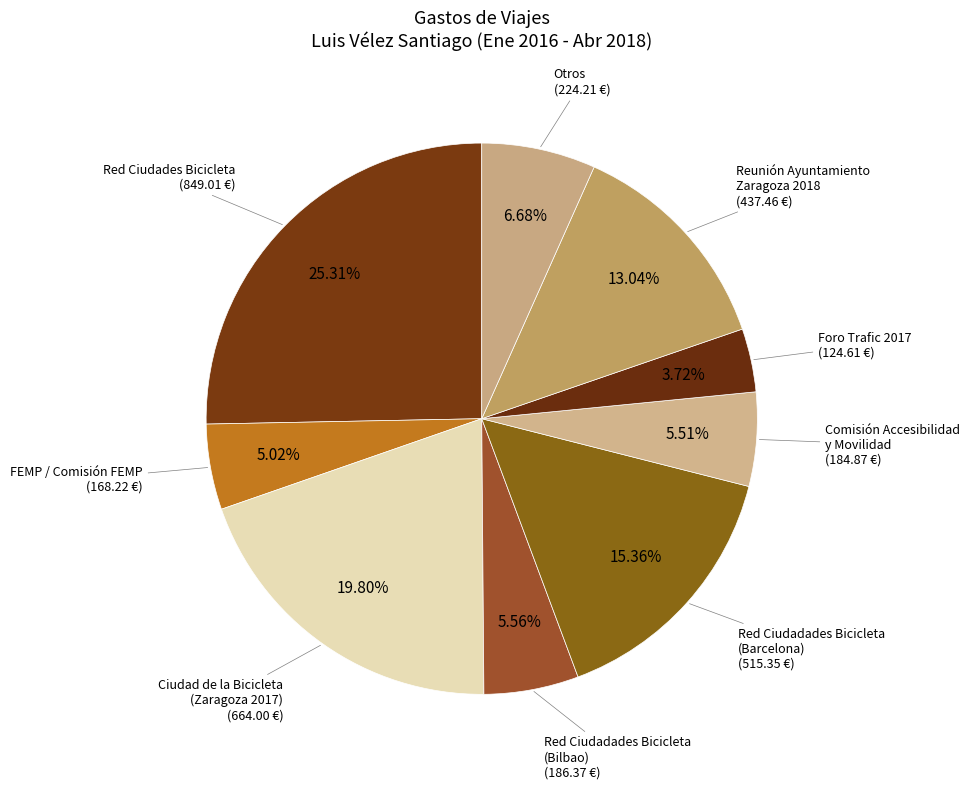

Is Red Ciudadades Bicicleta (Bilbao) the majority of the pie?

No